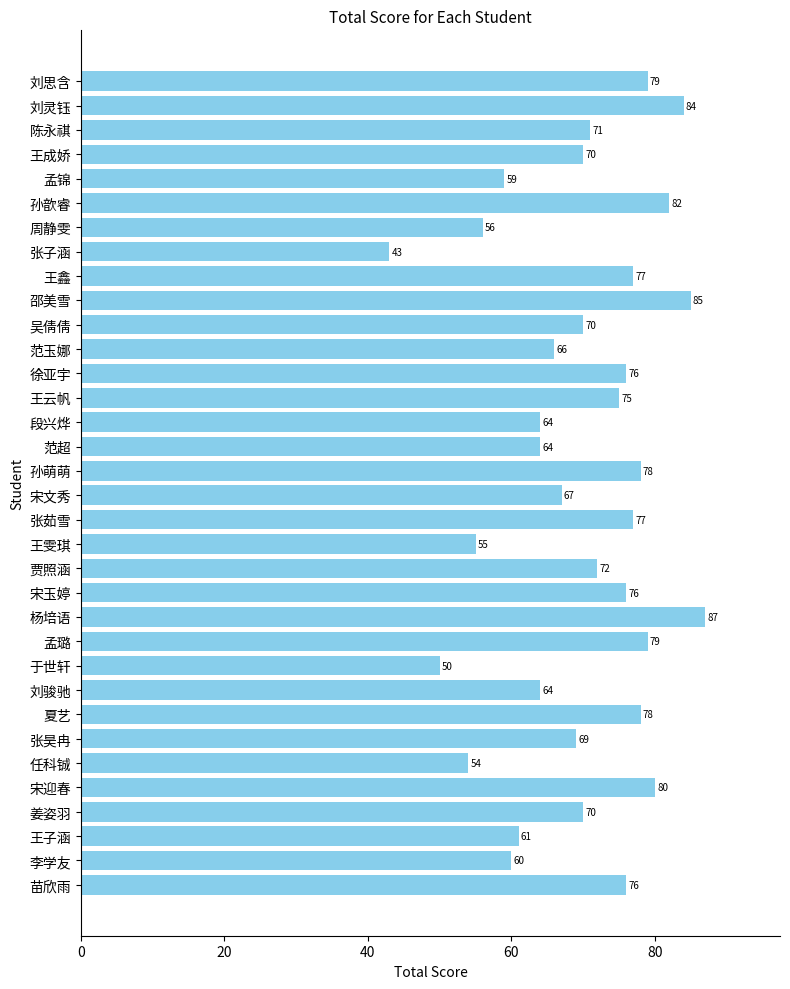

Which category has the highest value across all series?

杨培语